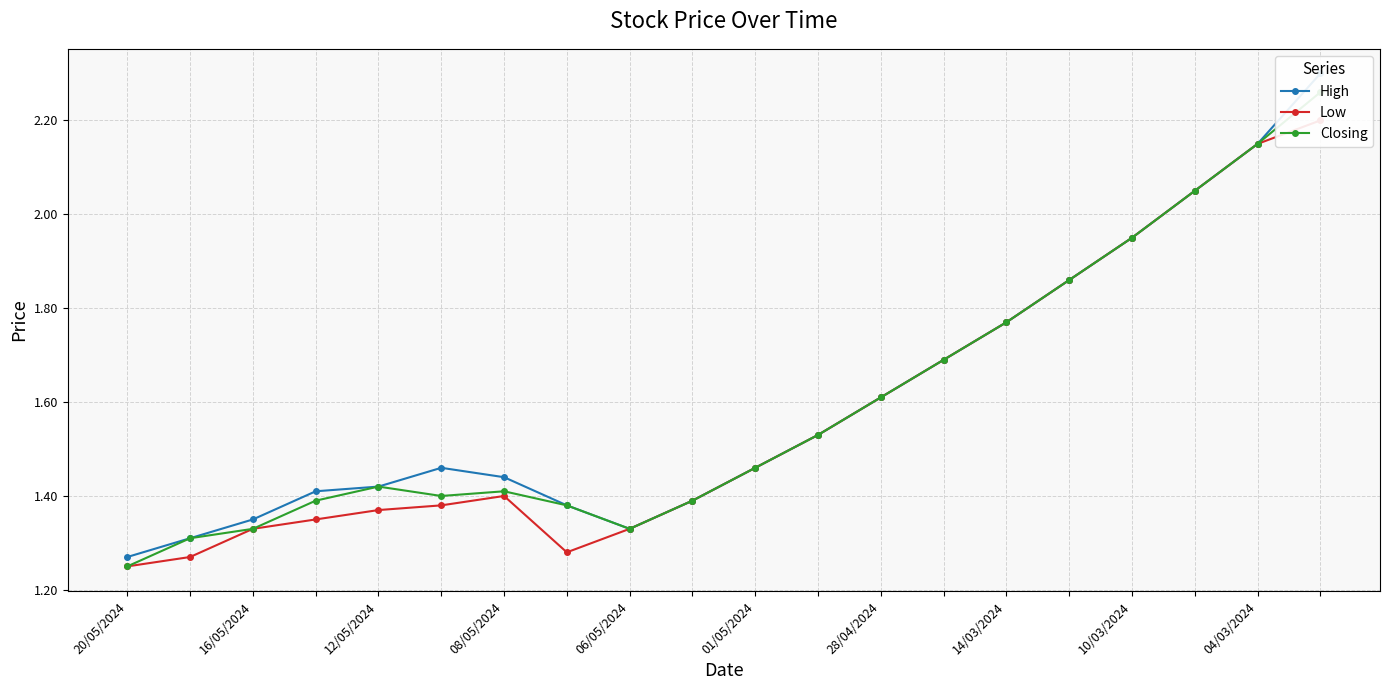

What is the sum of all High values?

32.1